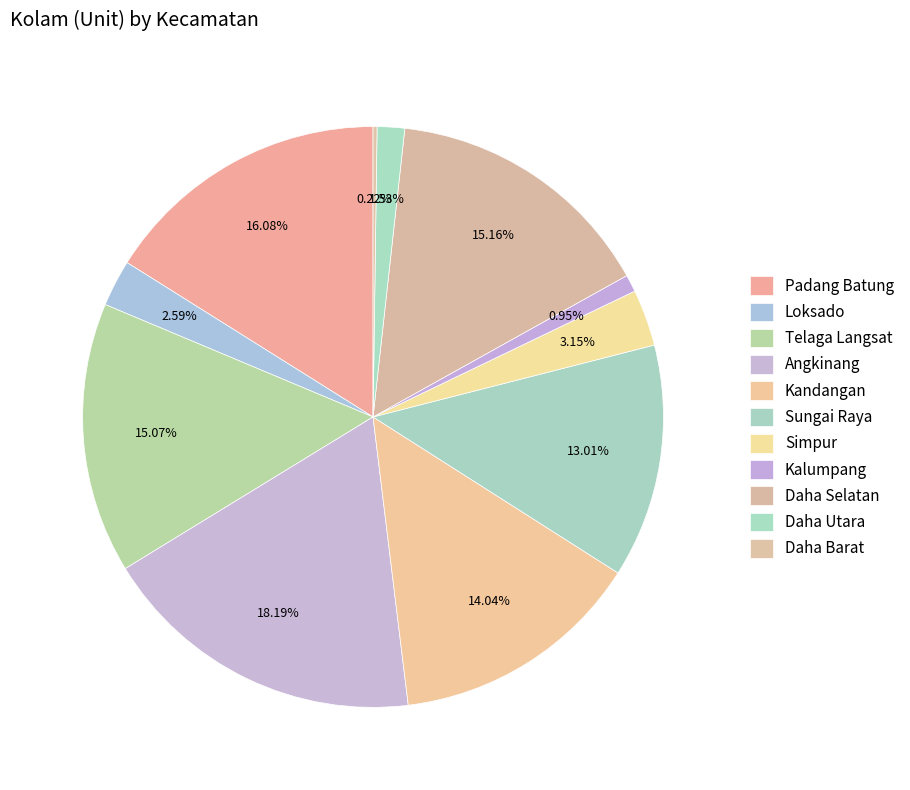

Count the number of slices in the pie.

11